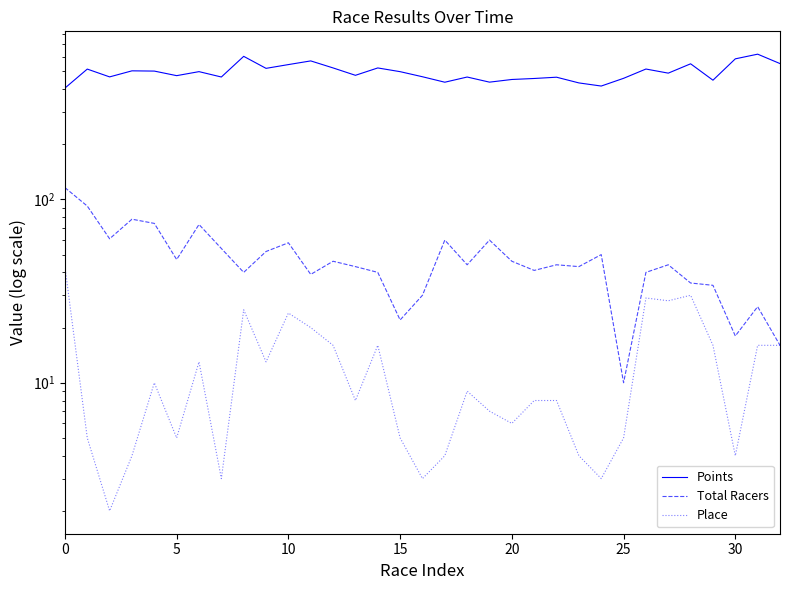

True or false: Place has a value of 10.0 at 20.

True